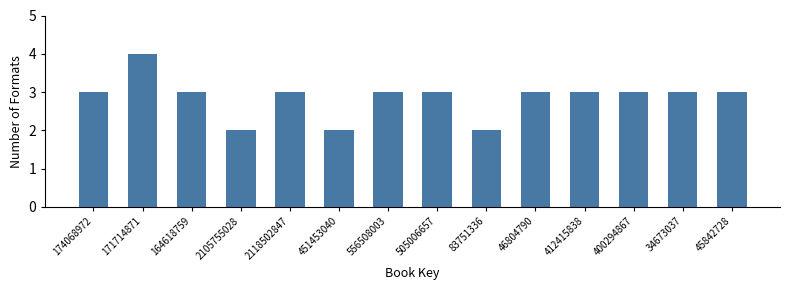

Reading left to right, transcribe all the data shown in this chart.

3	4	3	2	3	2	3	3	2	3	3	3	3	3